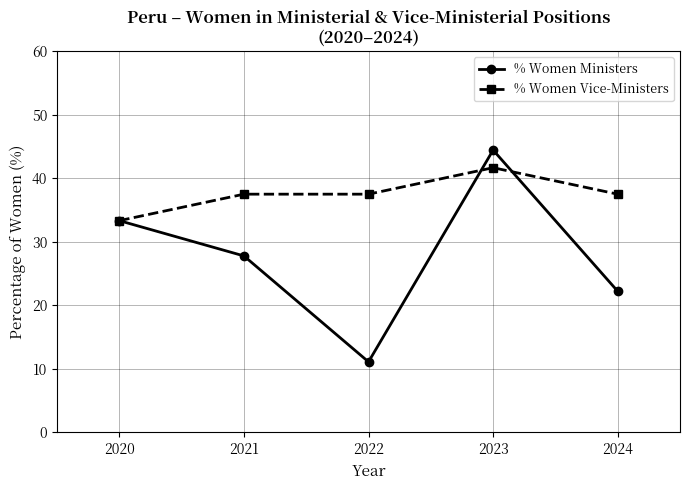

Where is the first local minimum for % Women Ministers?

2022